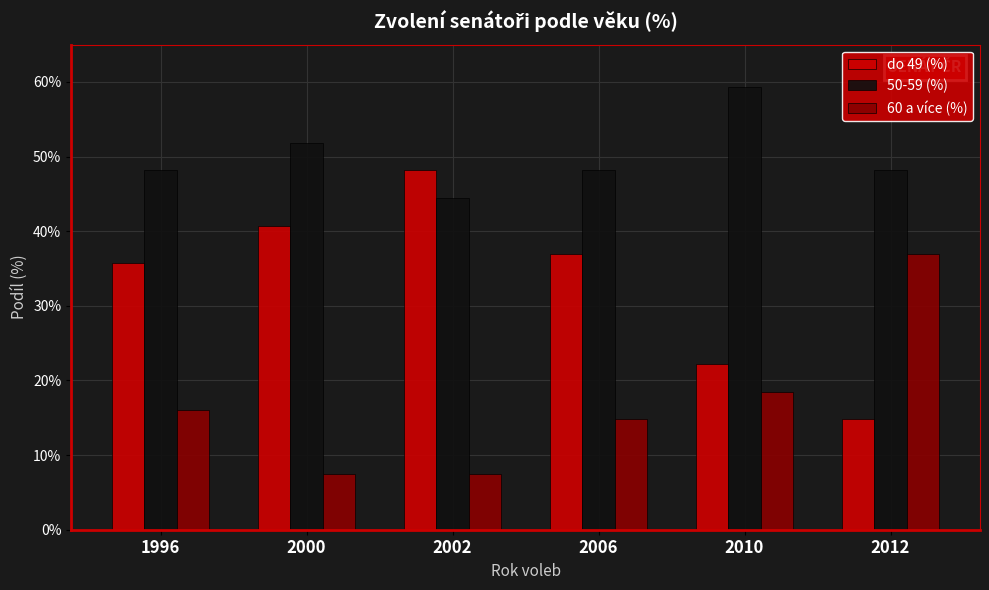

How many groups of bars are there?

6